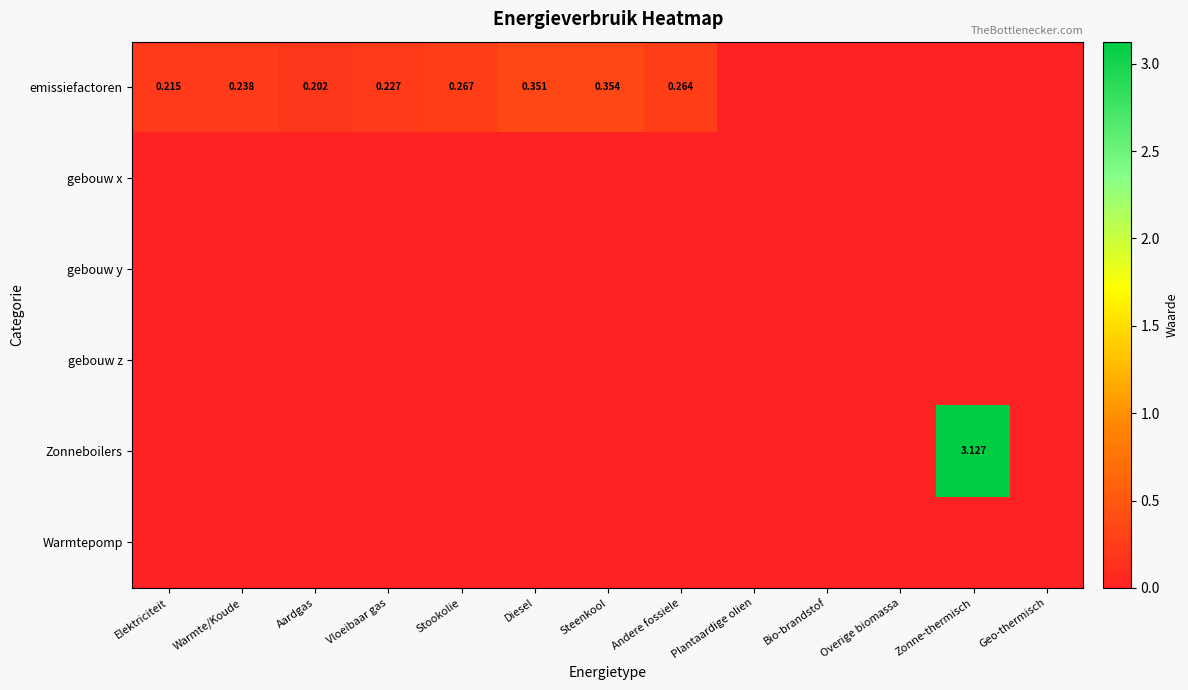

Between Stookolie and Geo-thermisch, which series saw the biggest shift?

emissiefactoren